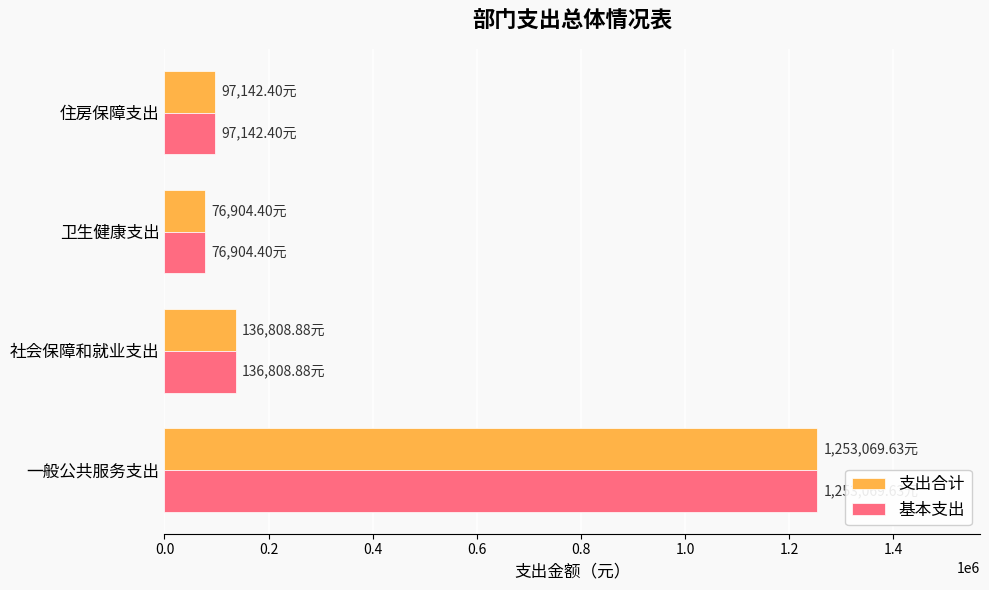

What is the sum of all 基本支出 values?

1563925.3